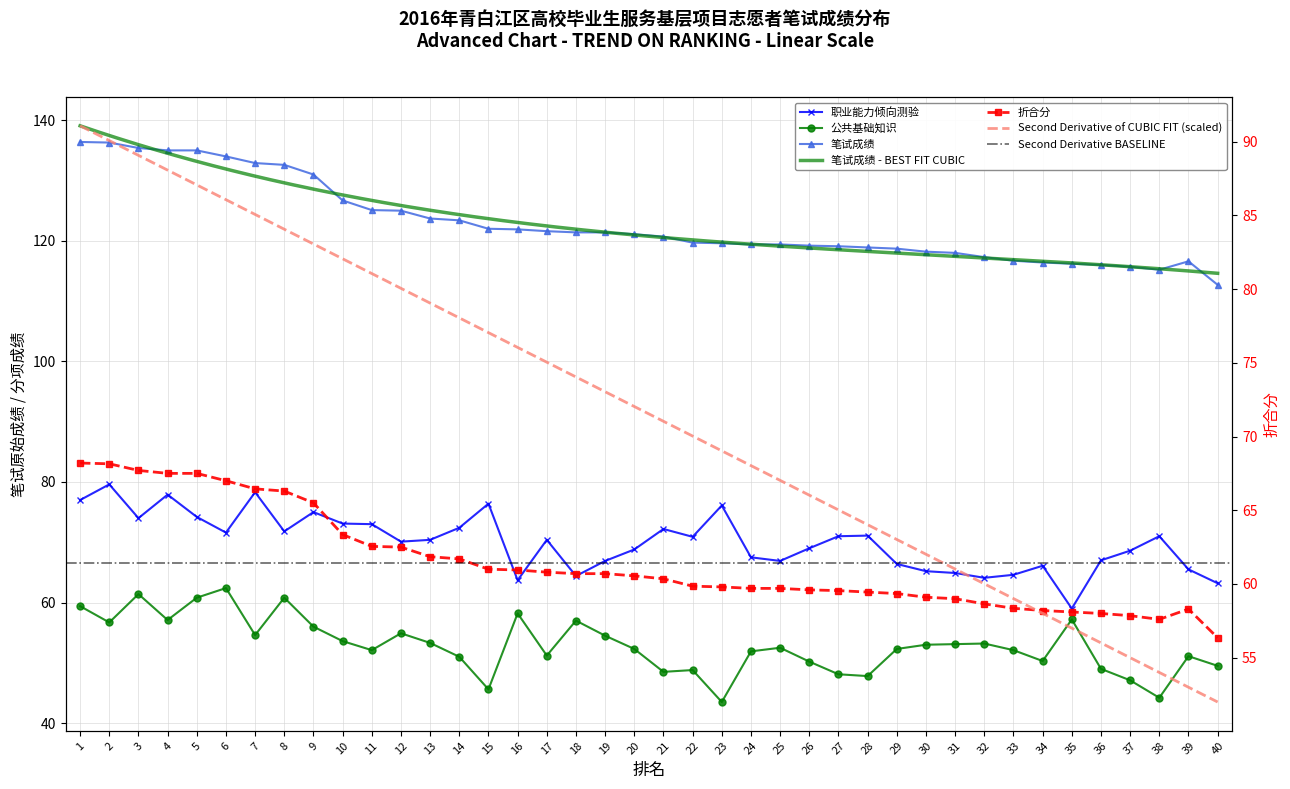

At which label does 折合分 reach its minimum?

40